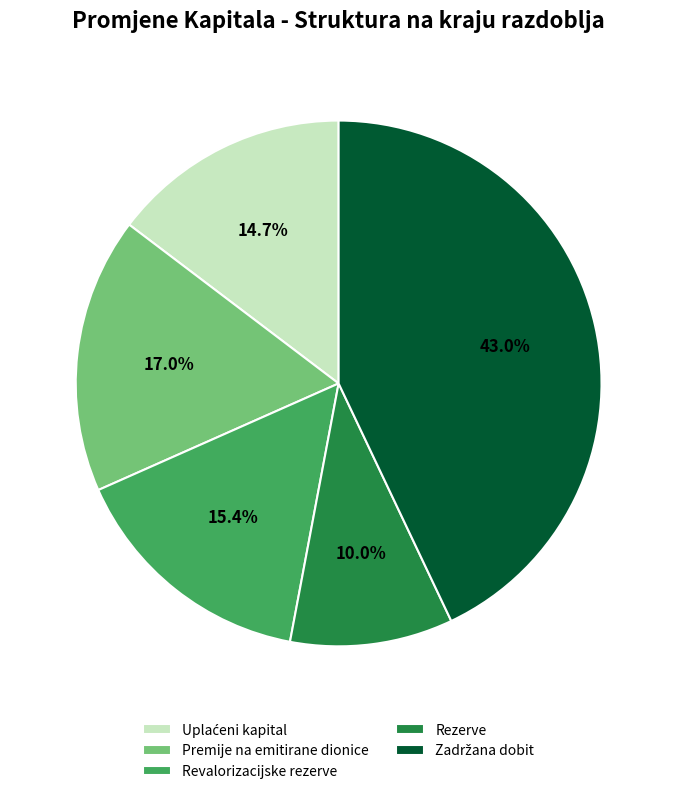

Is it true that Revalorizacijske rezerve is 15% of the pie?

True